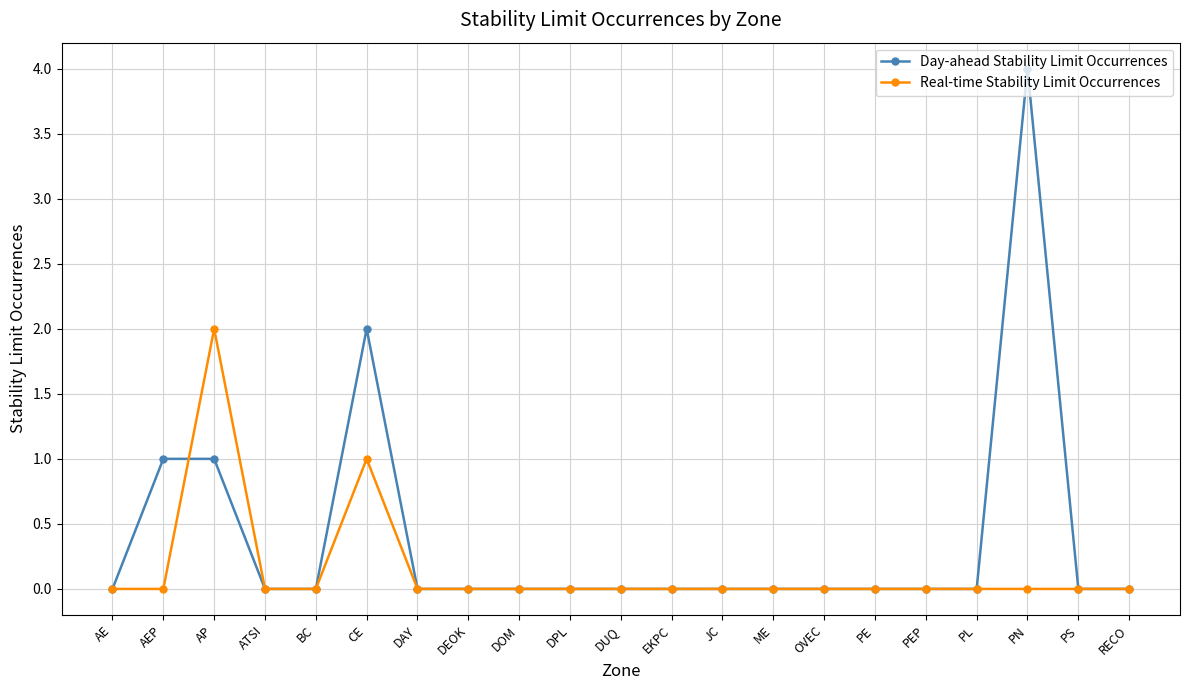

What is the difference between the maximum and minimum values in the Day-ahead Stability Limit Occurrences series?

4